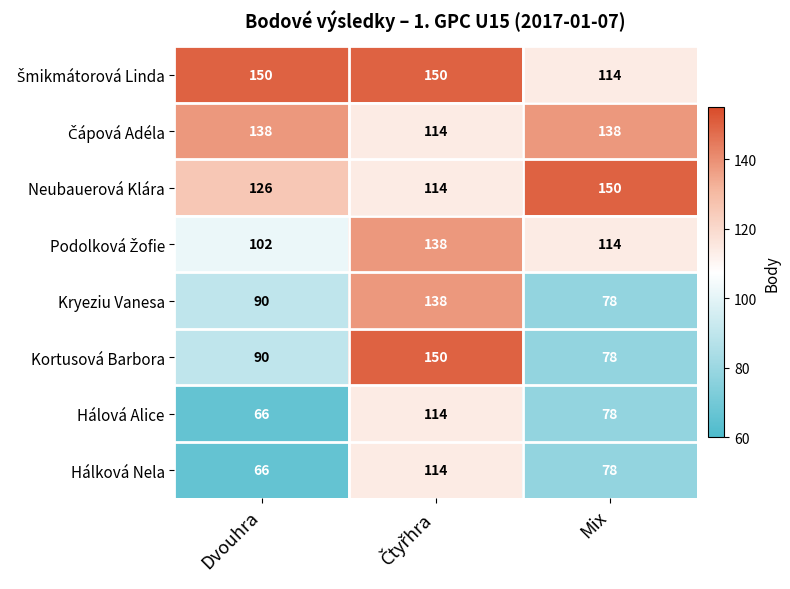

True or false: Hálová Alice has a value of 136 at Mix.

False